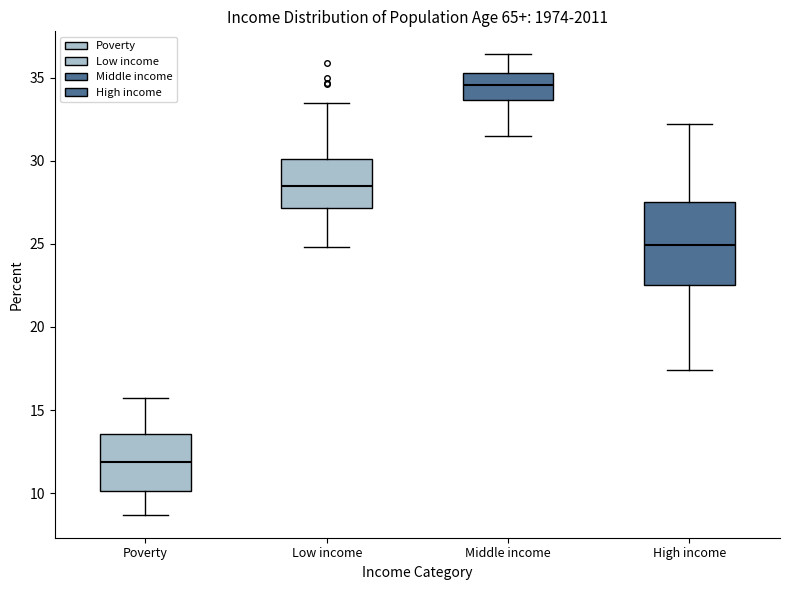

Reading left to right, read every box against the y-axis: the position of its median line, the range the box covers, and the ends of its whiskers. The values are not printed on the chart, so give them approximately, as read against the axis.

Poverty: median 12.0, box 10.0 to 13.5, whiskers 8.5 to 15.5
Low income: median 28.5, box 27.0 to 30.0, whiskers 25.0 to 33.5
Middle income: median 34.5, box 33.5 to 35.5, whiskers 31.5 to 36.5
High income: median 25.0, box 22.5 to 27.5, whiskers 17.5 to 32.0